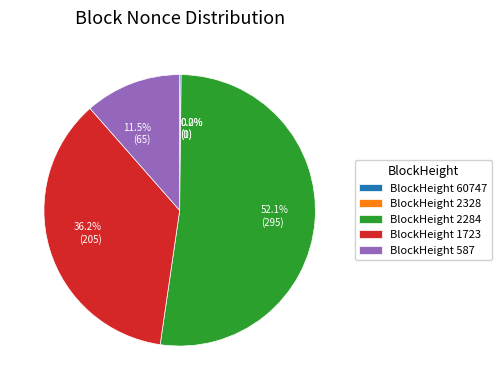

Combined, what portion of the pie is 1723 and 60747?

36.4%